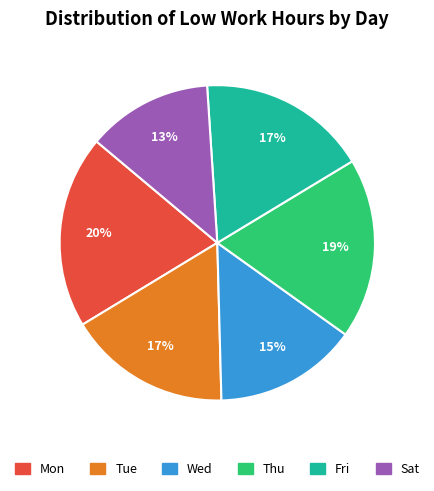

True or false: Wed accounts for 9% of the total.

False